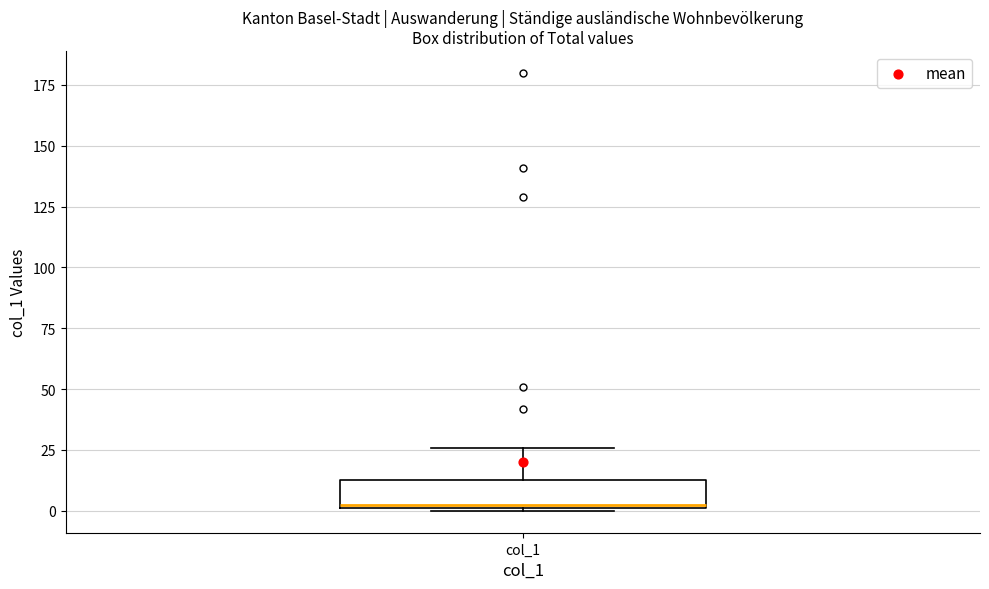

Transcribe this box plot: give where the median line is, the range the box spans, and where the two whiskers end, as read against the y-axis. The values are not printed on the chart, so give them approximately, as read against the axis.

median 5, box 0 to 15, whiskers 0 to 25